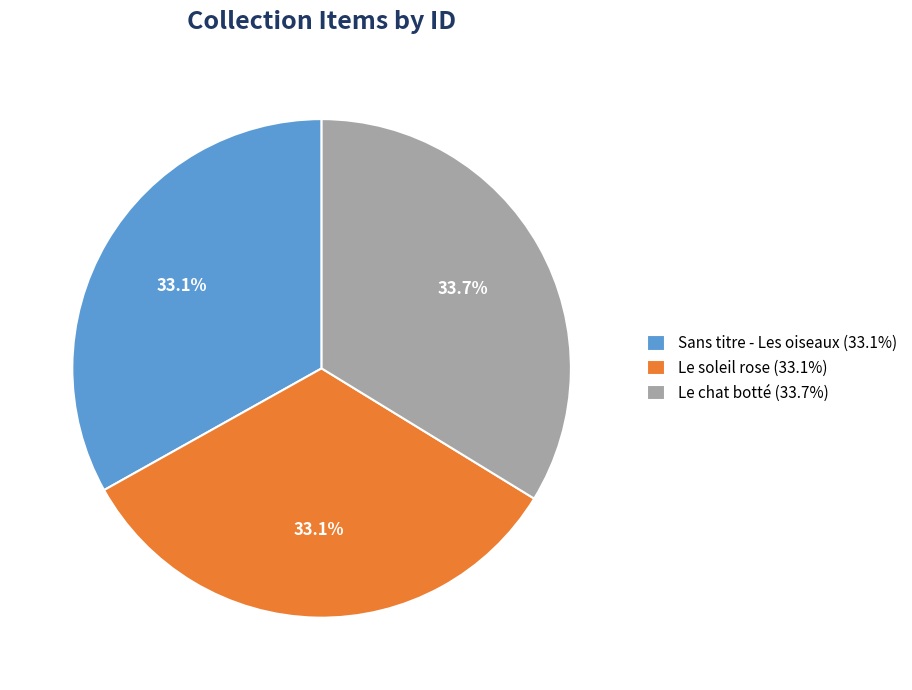

To the nearest percent, what is the average slice percentage?

33%